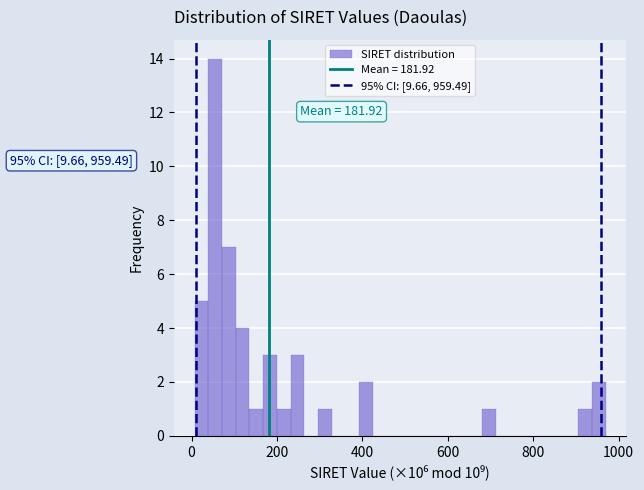

Read against the x-axis, roughly where is the centre of the tallest bar?

60